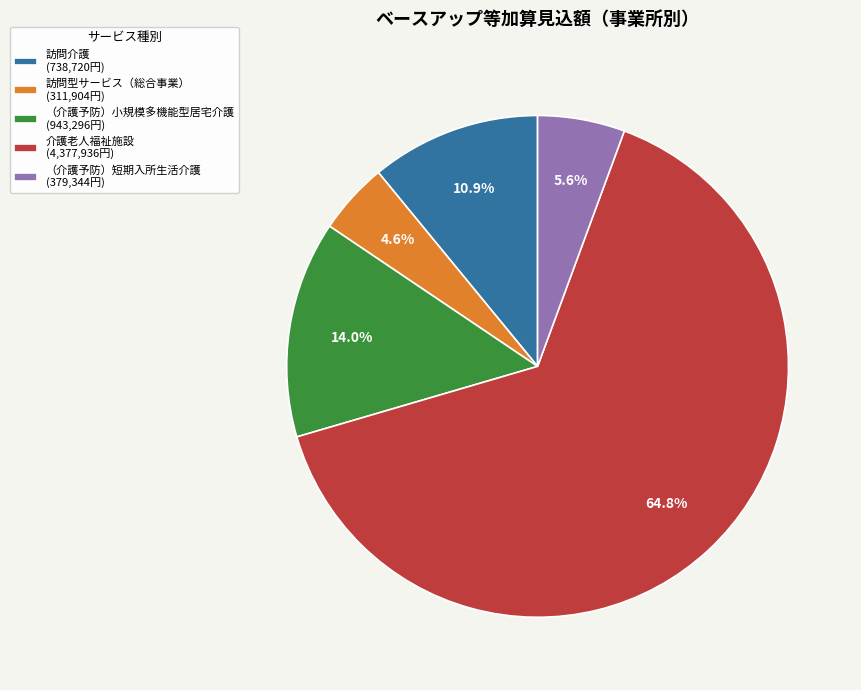

Which category accounts for the majority?

介護老人福祉施設